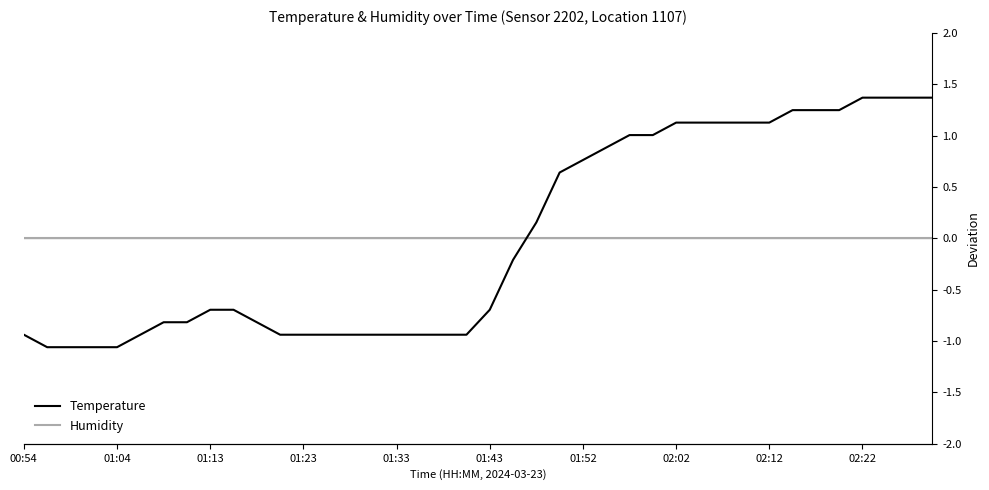

What is the greatest value displayed?

1.4